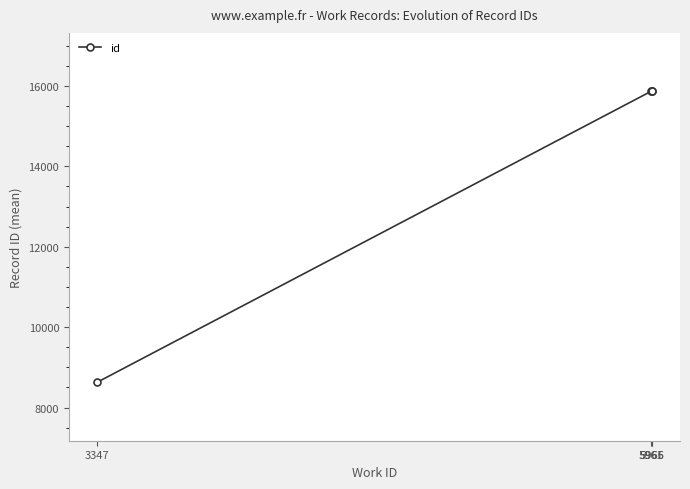

Count the number of data series in this chart.

1